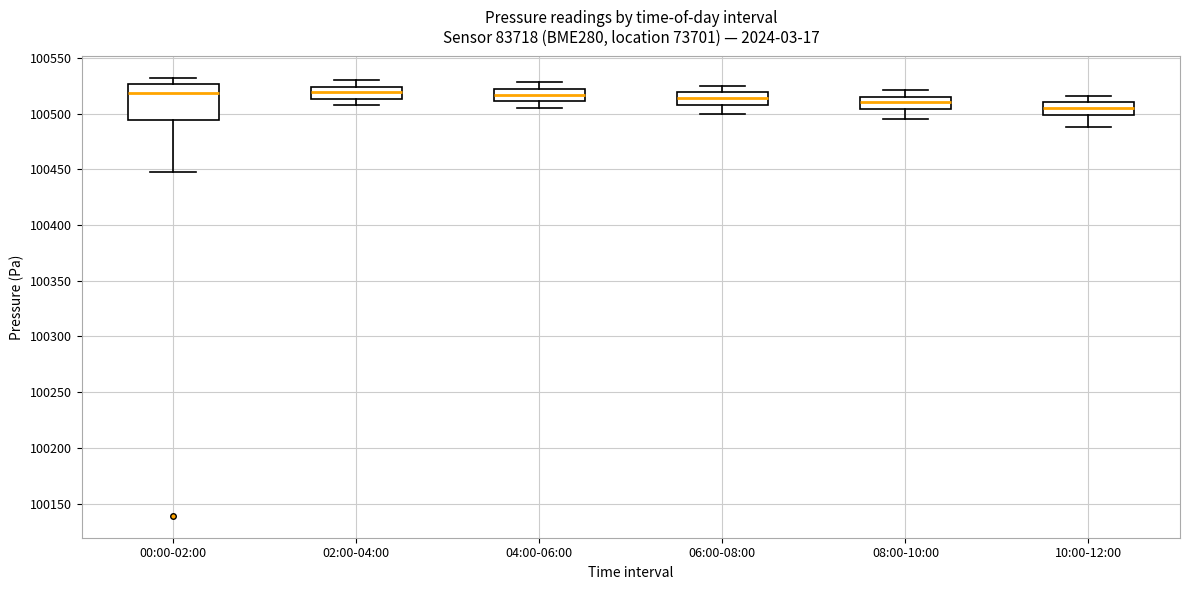

Which box is the tallest, from its lower edge to its upper edge?

00:00-02:00